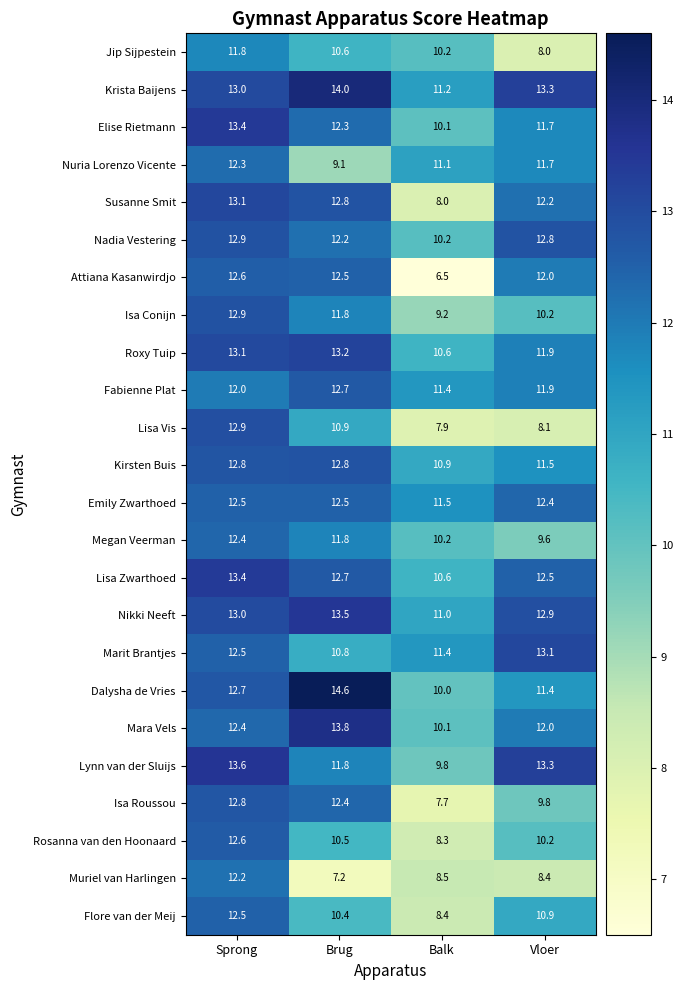

How many data points does each series have?

4